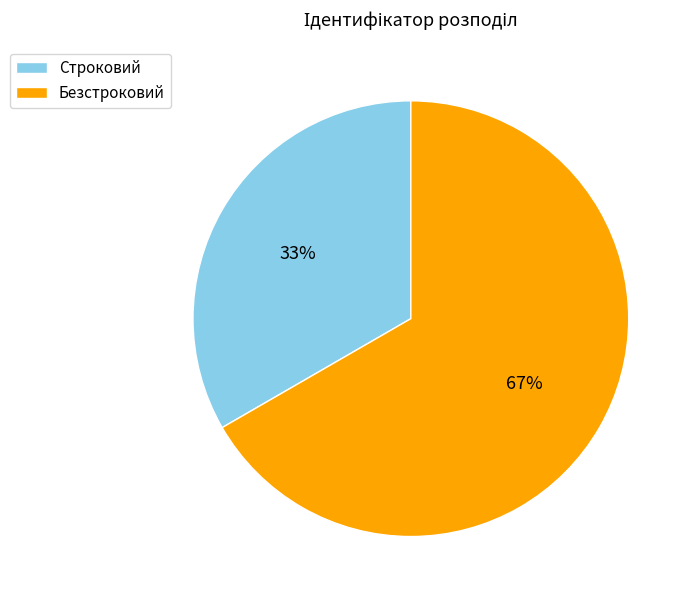

To the nearest percent, what is the combined percentage of Строковий and Безстроковий?

100%